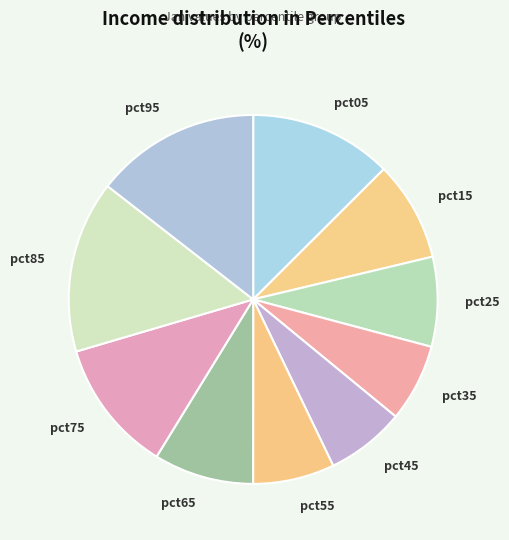

Combined, do pct55 and pct35 account for over 50%?

No